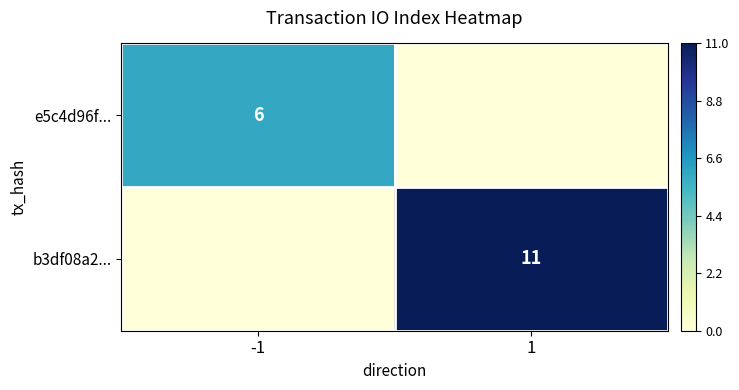

Is it true that e5c4d96f... equals 6 at -1?

True